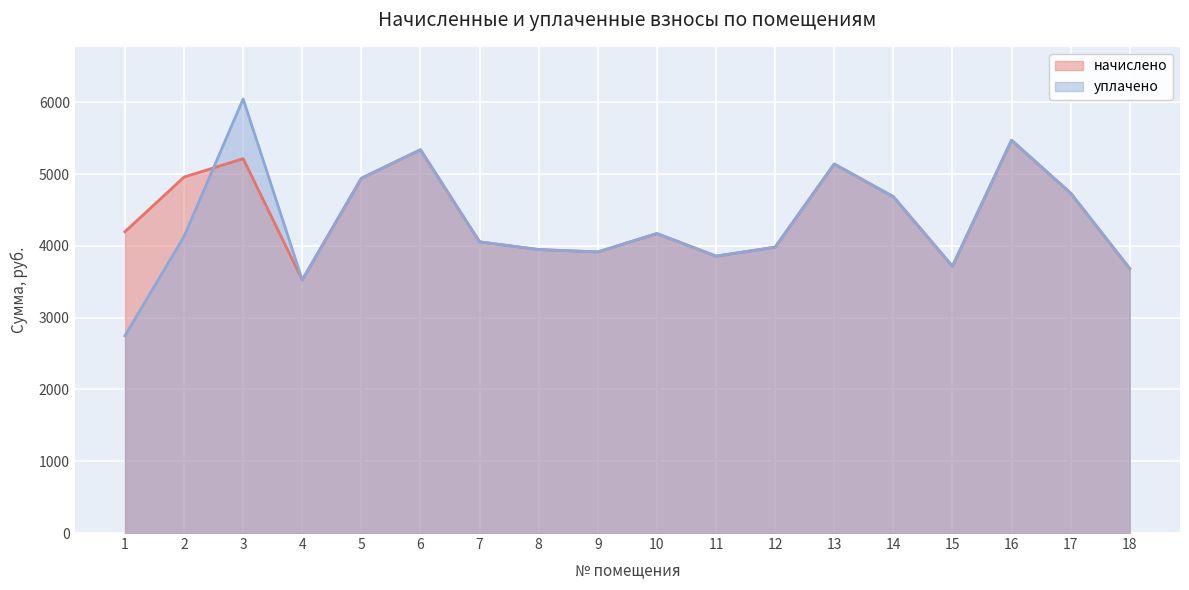

At which category does уплачено reach its first local valley?

4